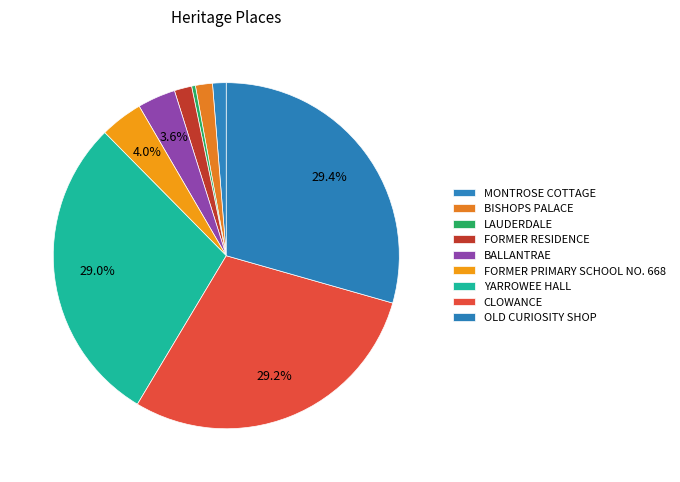

Rank the categories by value from highest to lowest.

OLD CURIOSITY SHOP, CLOWANCE, YARROWEE HALL, FORMER PRIMARY SCHOOL NO. 668, BALLANTRAE, FORMER RESIDENCE, BISHOPS PALACE, MONTROSE COTTAGE, LAUDERDALE